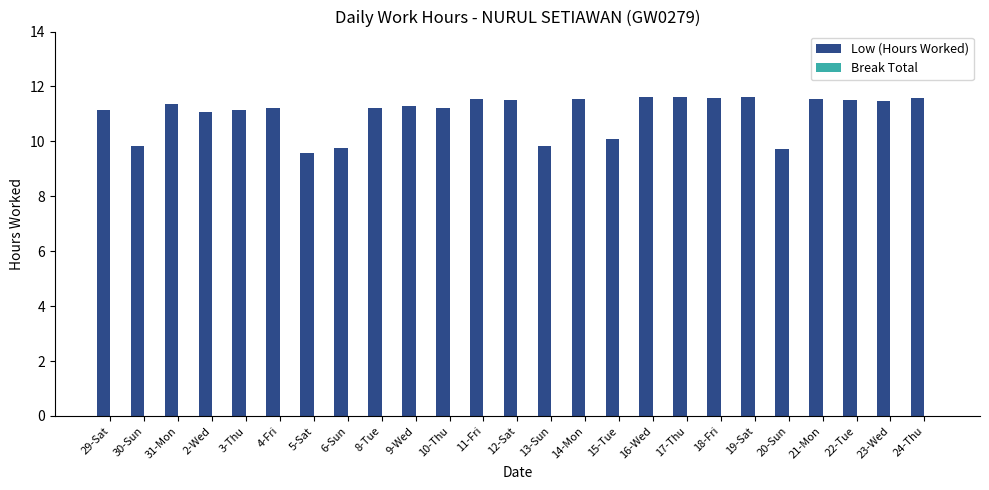

What is the greatest value displayed?

11.6